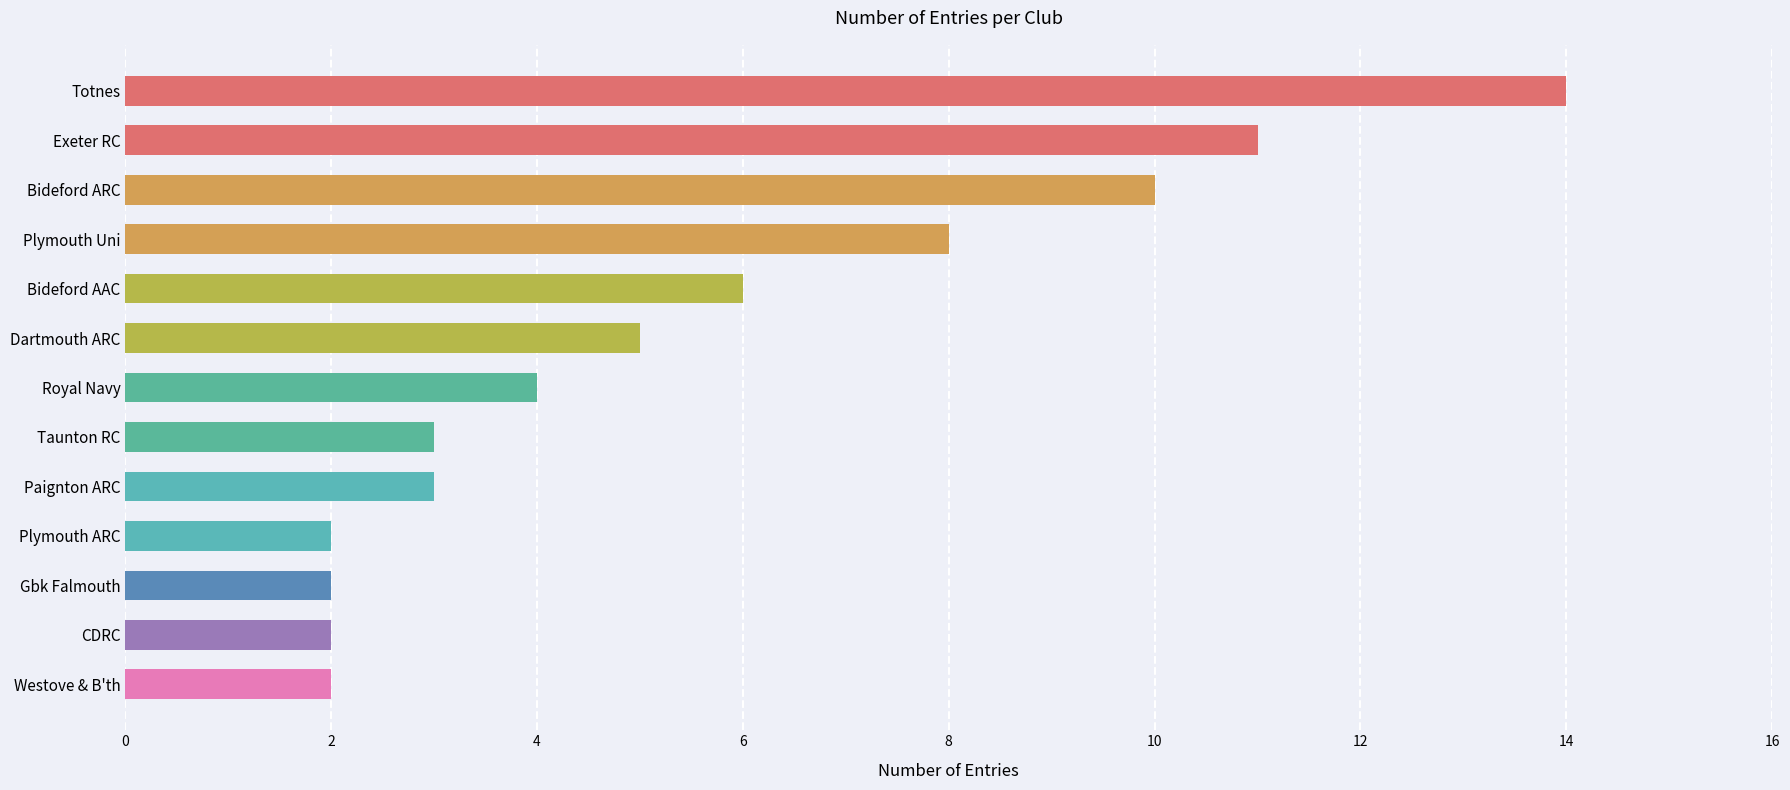

What is the average value?

6